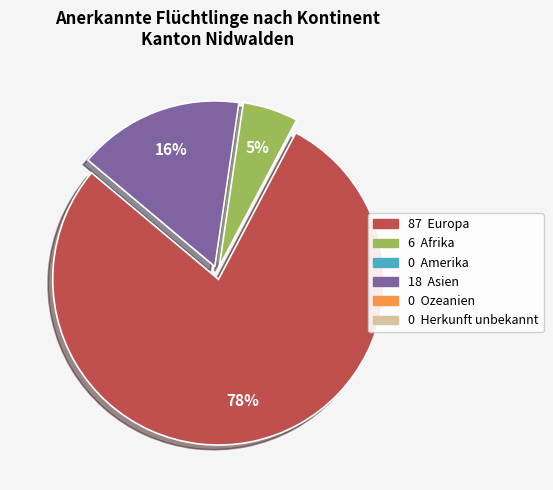

Is there a majority slice in this chart?

Yes